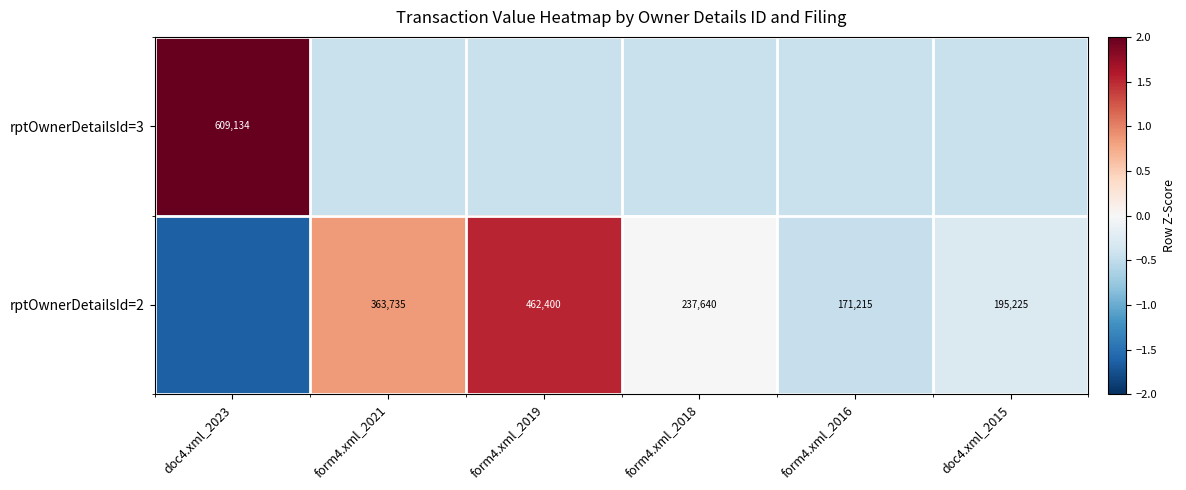

The rptOwnerDetailsId=2 series shows -0.0 at form4.xml_2018. True or false?

False